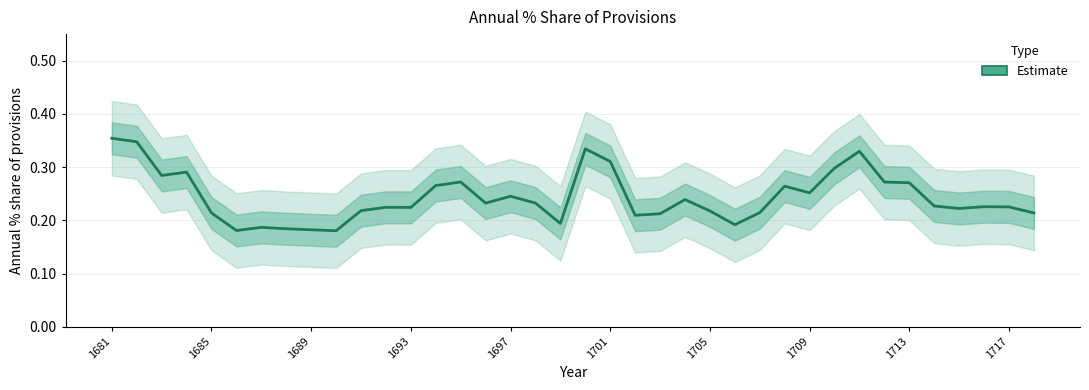

Is this an area chart (filled region under the line)?

No